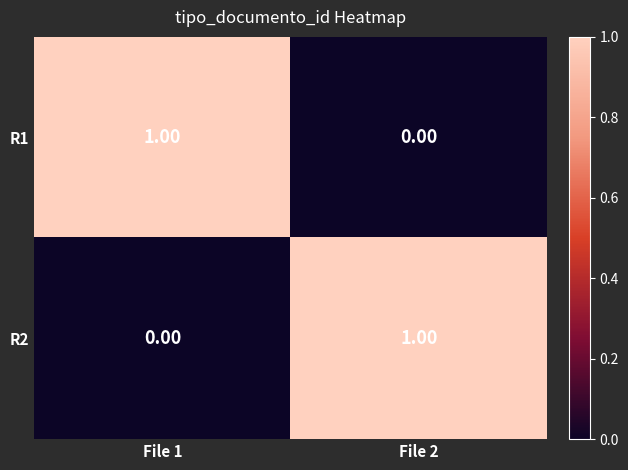

List the labels in order of R1 value, largest first.

File 1, File 2